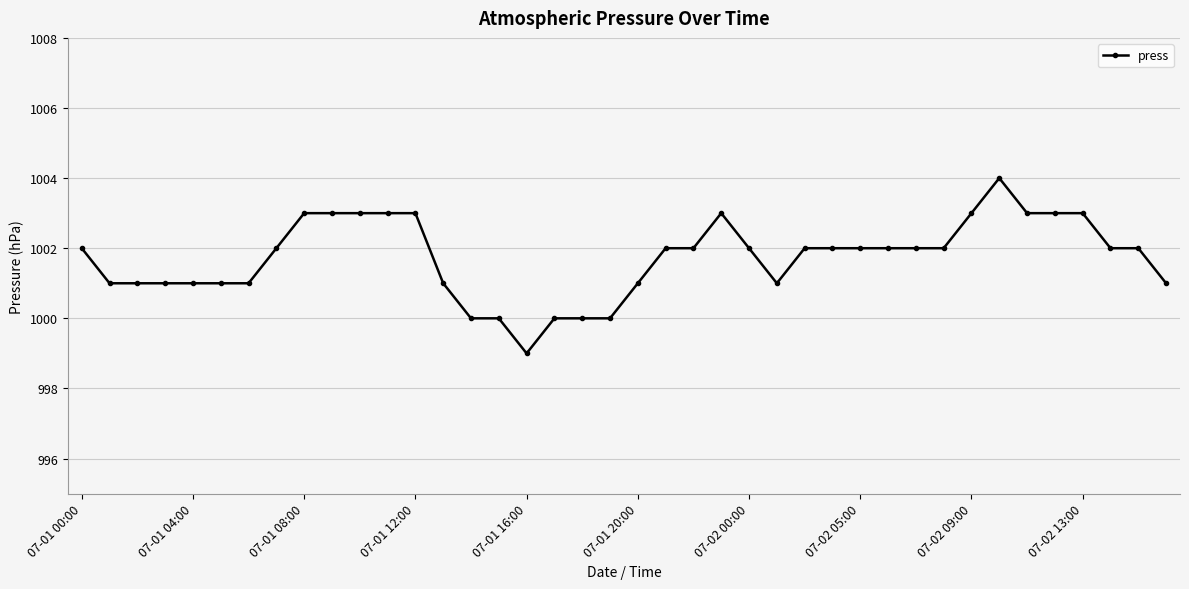

What is the greatest value displayed?

1004